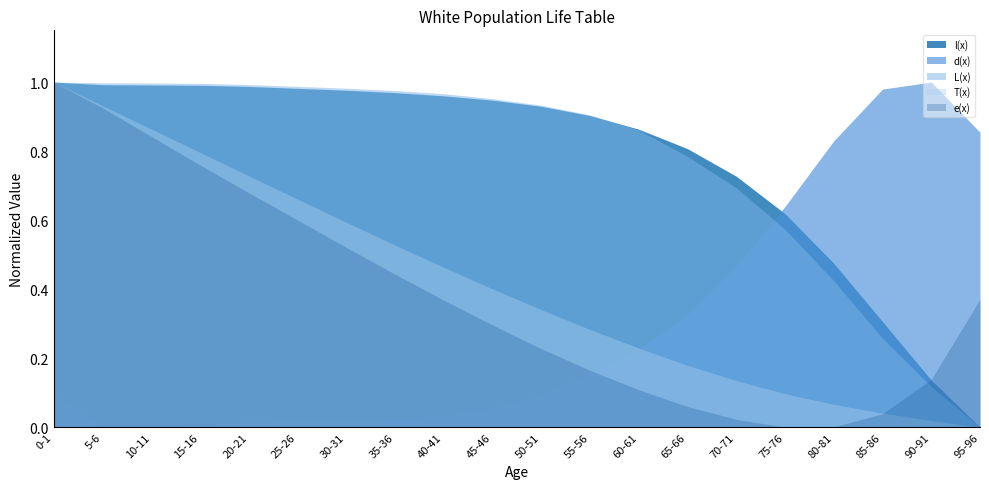

The value of l(x) at 20-21 is 1.4. True or false?

False